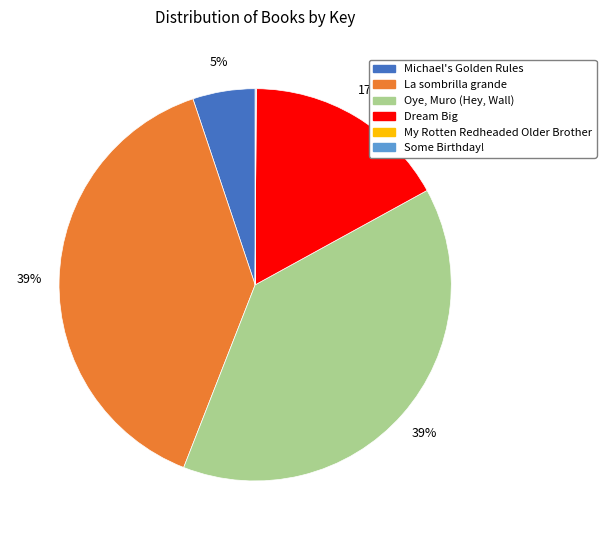

Is it true that Oye, Muro (Hey, Wall) is 39% of the pie?

True